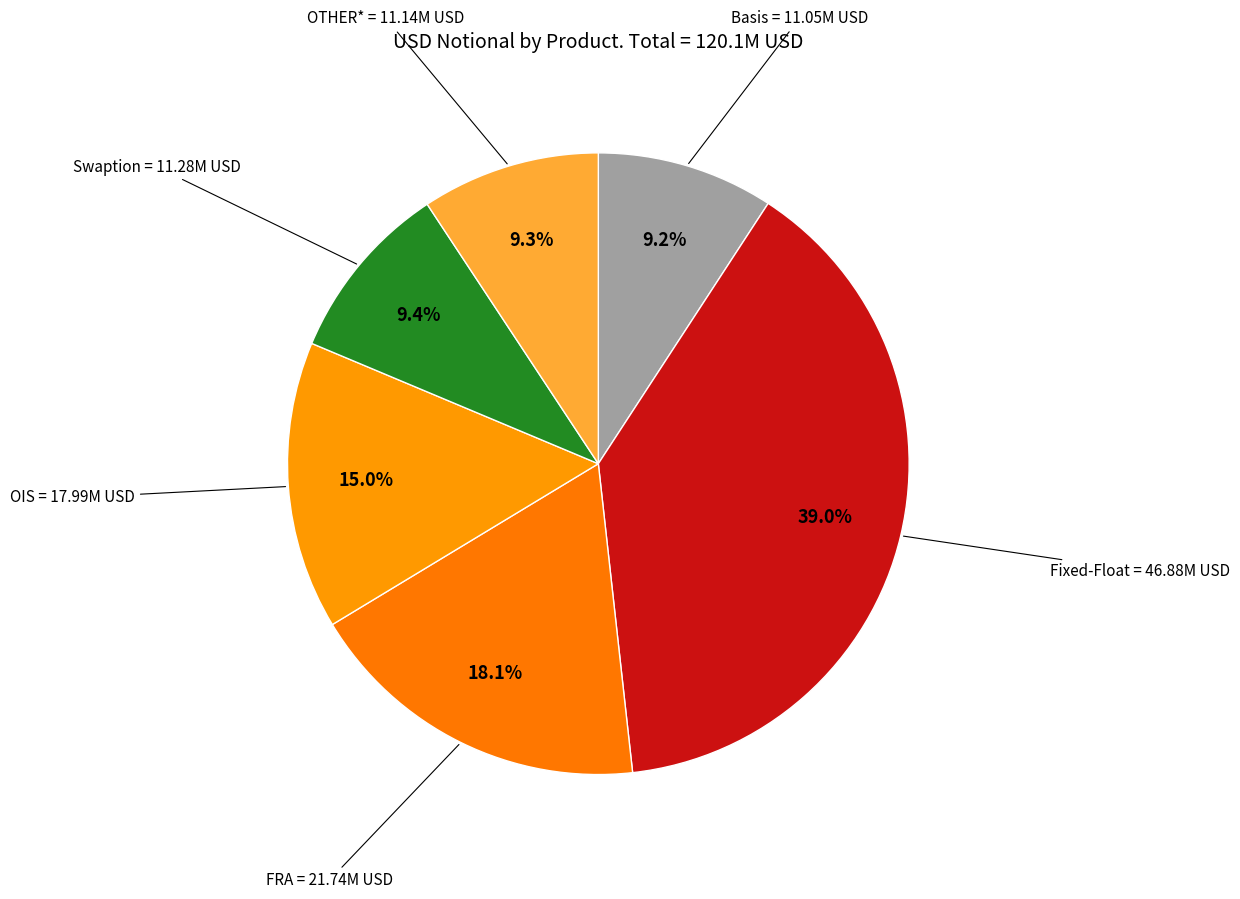

What is the largest slice in the pie chart?

Fixed-Float